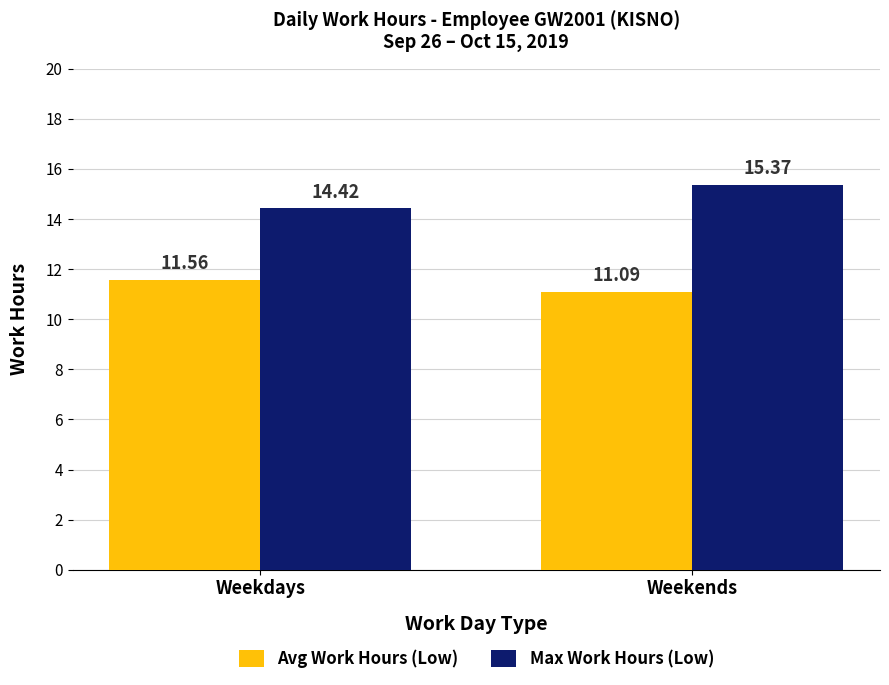

Rank the series by their average value, from lowest to highest.

Avg Work Hours (Low), Max Work Hours (Low)